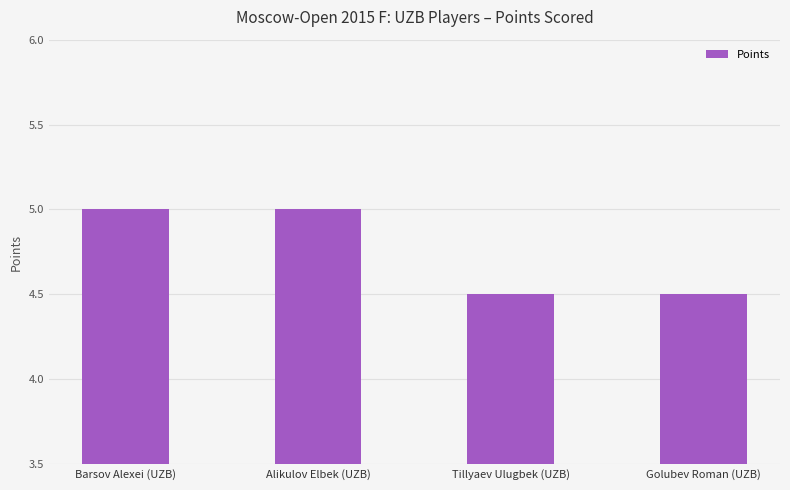

What value does the data have at Tillyaev Ulugbek (UZB)?

4.5